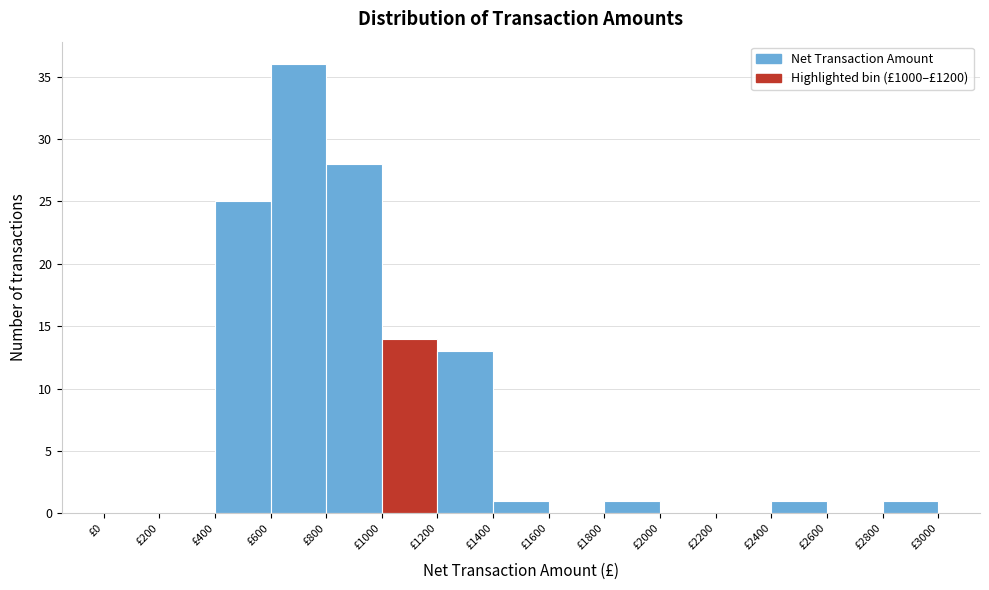

Over which range of the x-axis is the bar tallest?

600 to 800